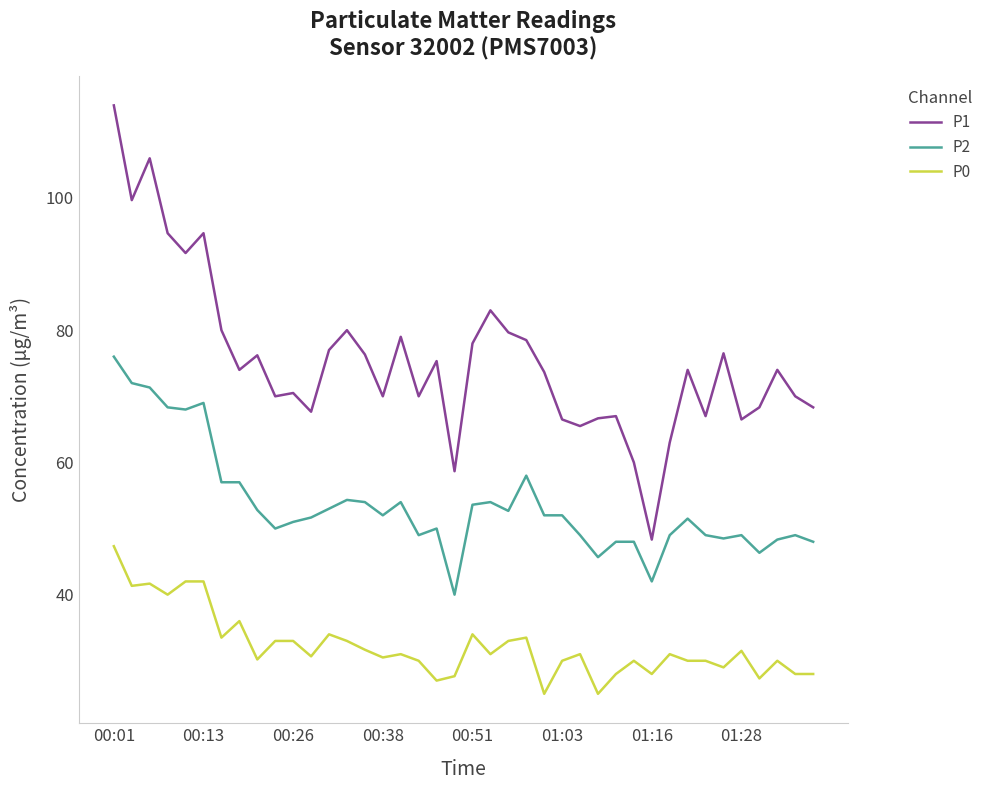

What is the highest value of the P0 series?

47.3